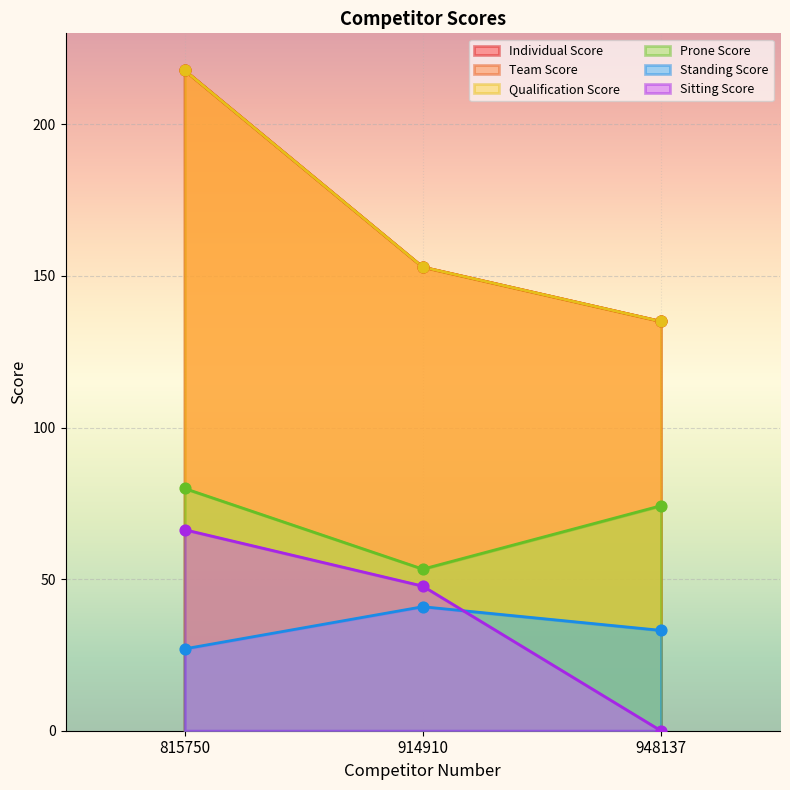

What is the total value across all series at 914910?

600.6